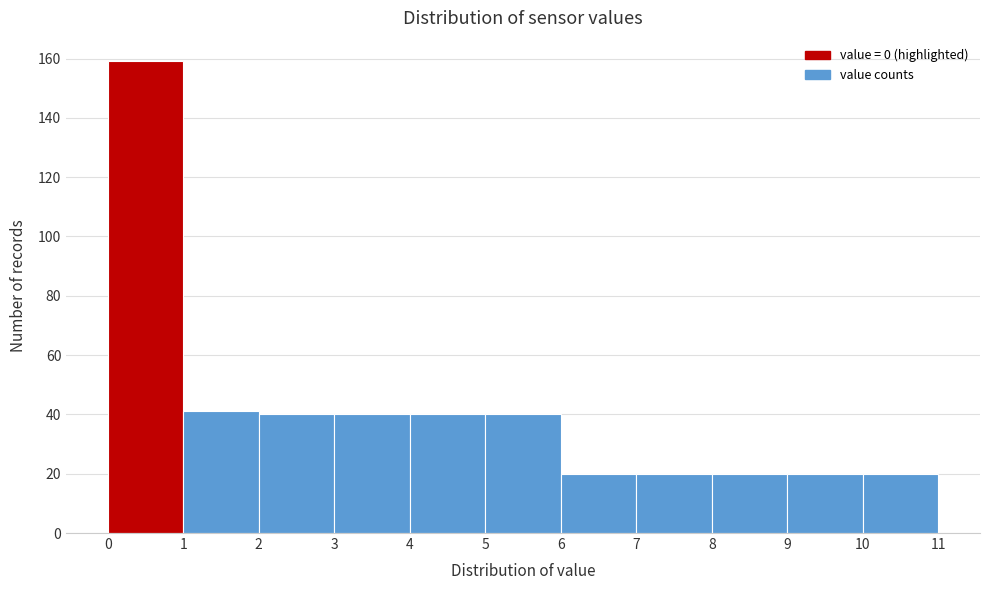

Which range on the x-axis has the tallest bar?

0 to 1